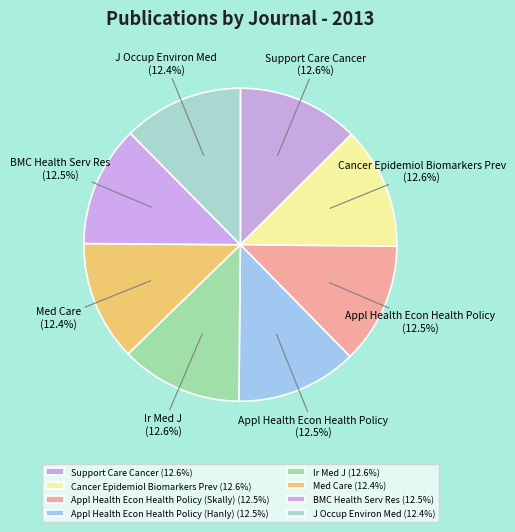

How many slices are in this pie chart?

8